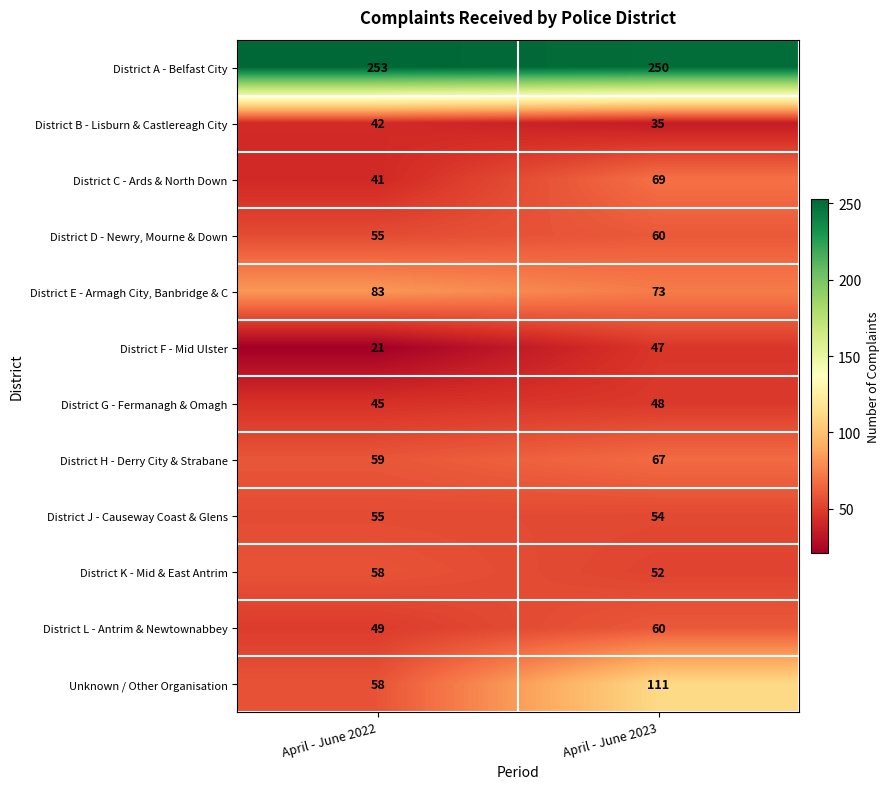

Which label corresponds to the largest value in the chart?

April - June 2022